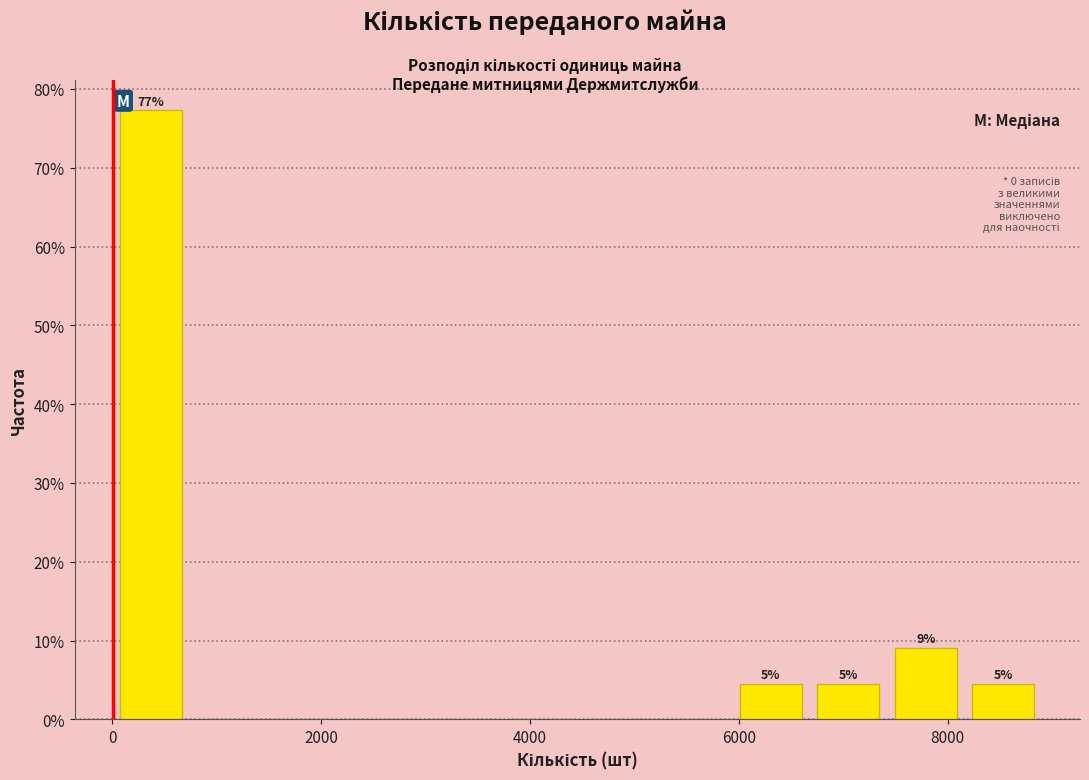

Read against the x-axis, roughly where is the centre of the tallest bar?

400